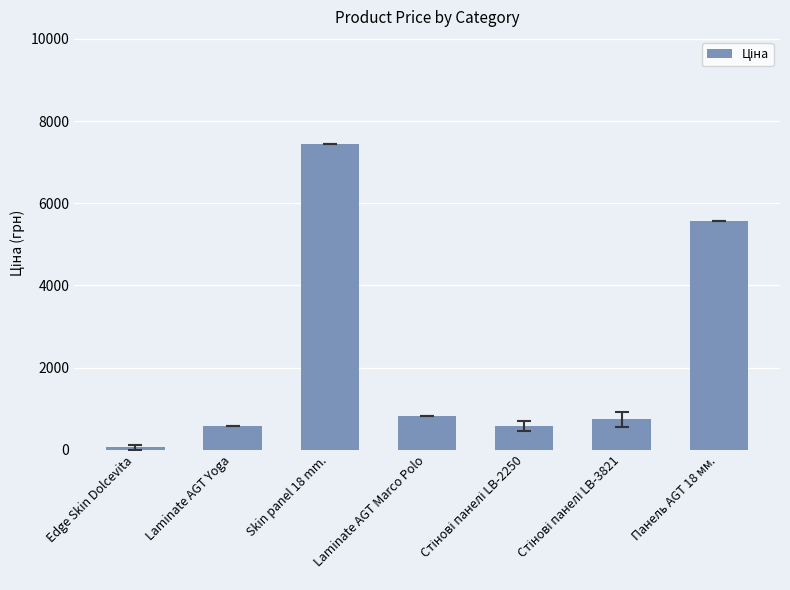

Between Laminate AGT Marco Polo and Laminate AGT Yoga, which is larger?

Laminate AGT Marco Polo